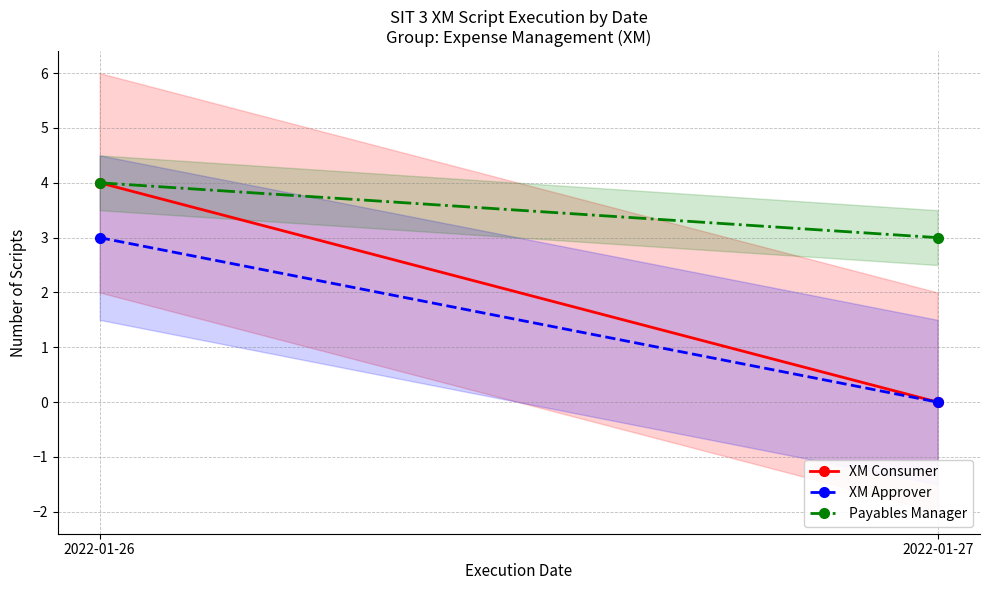

What are all the series names shown in the legend?

XM Consumer, XM Approver, Payables Manager